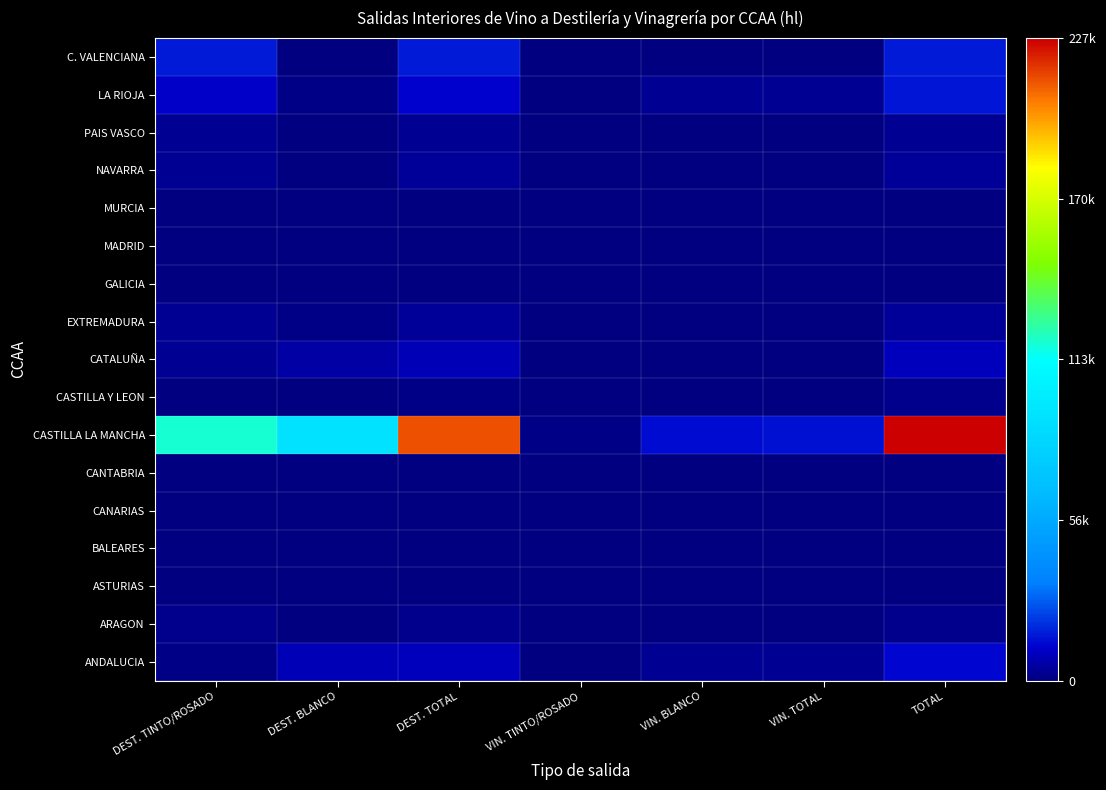

At how many categories does at least one series exceed 224294?

1